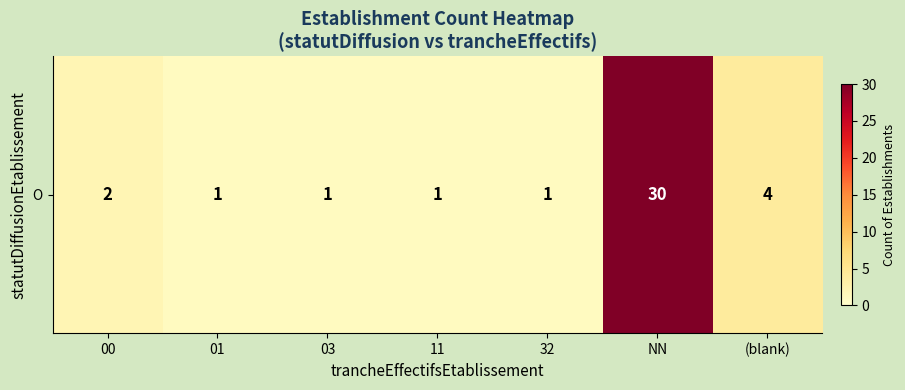

Reading left to right, extract all data points from this chart.

00=2	01=1	03=1	11=1	32=1	NN=30	(blank)=4